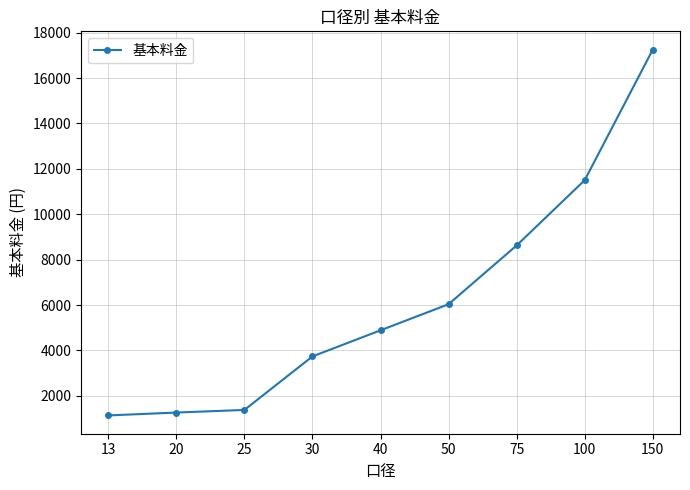

Reading left to right, extract all data points from this chart.

13=1138	20=1265	25=1380	30=3737	40=4887	50=6037	75=8625	100=11500	150=17250